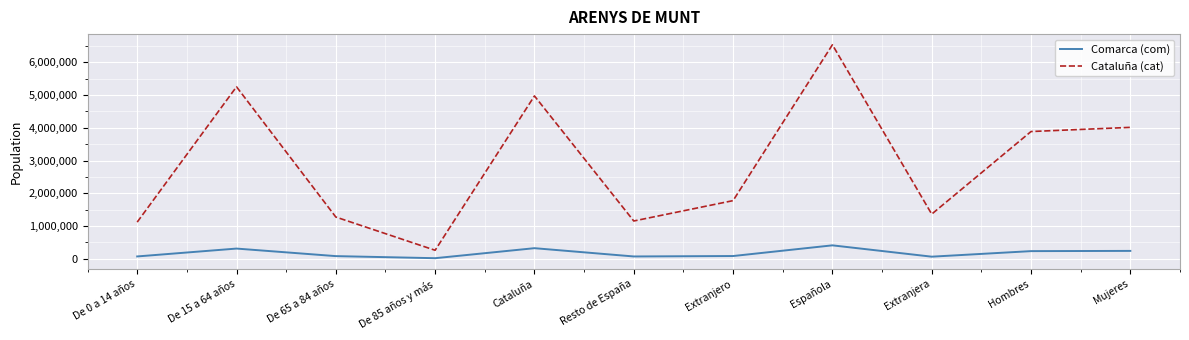

Which series has the largest total across all categories?

Cataluña (cat)